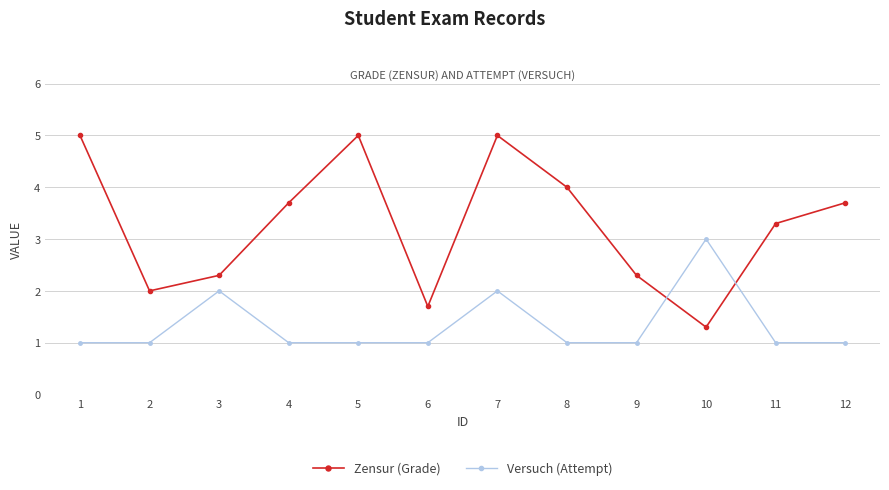

List the series in order of their peak value, highest first.

Zensur (Grade), Versuch (Attempt)